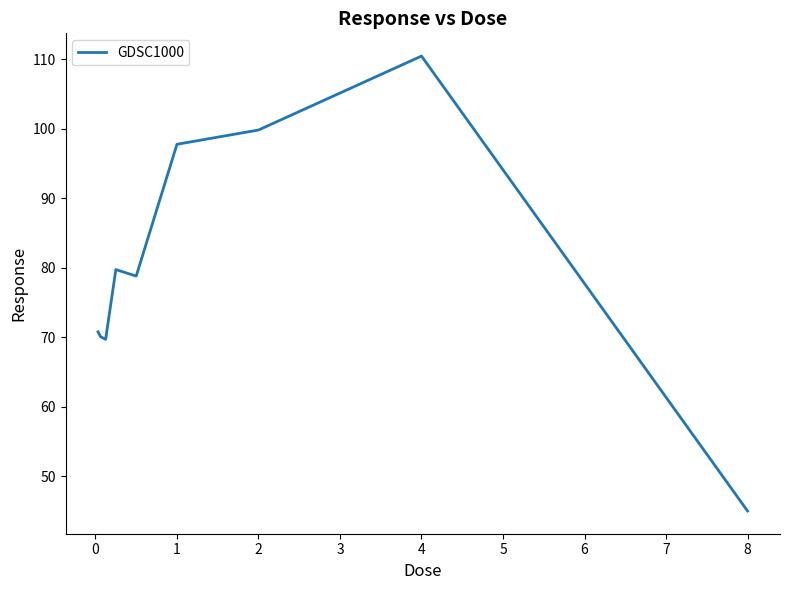

What is the minimum value shown in the chart?

45.0